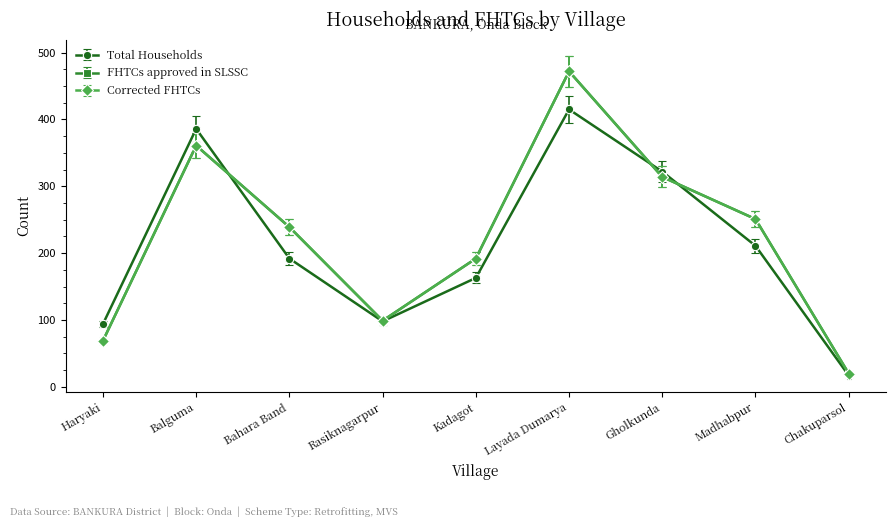

What is the label of the 4th point from the left?

Rasiknagarpur